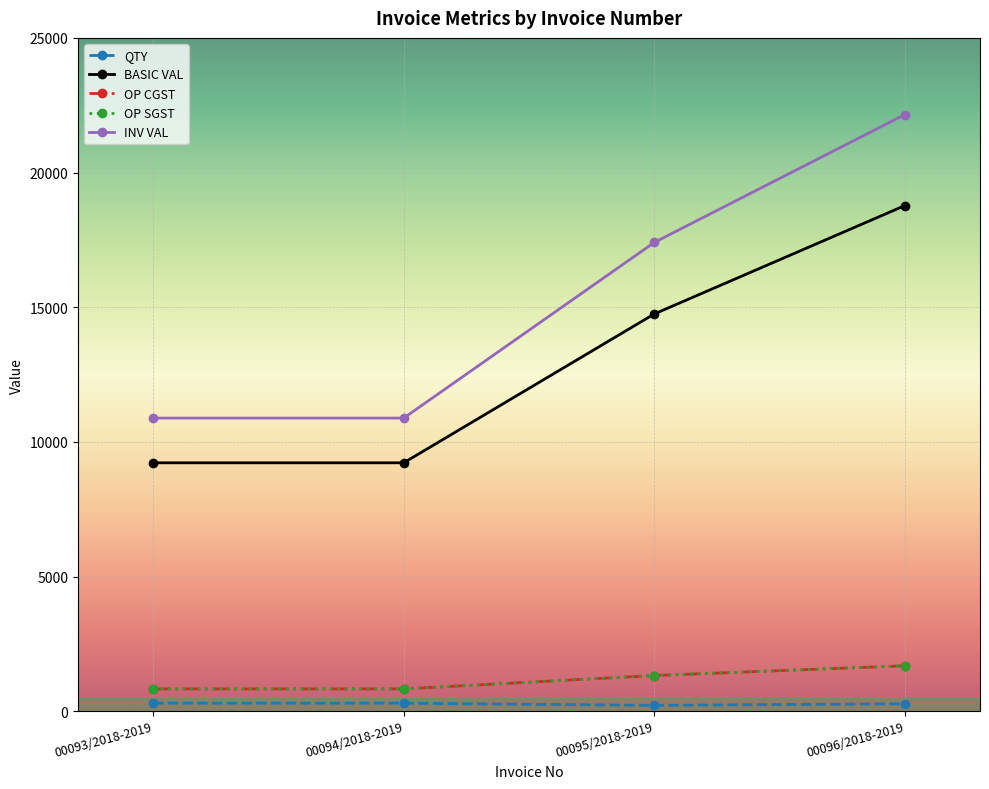

Count the number of data series in this chart.

5